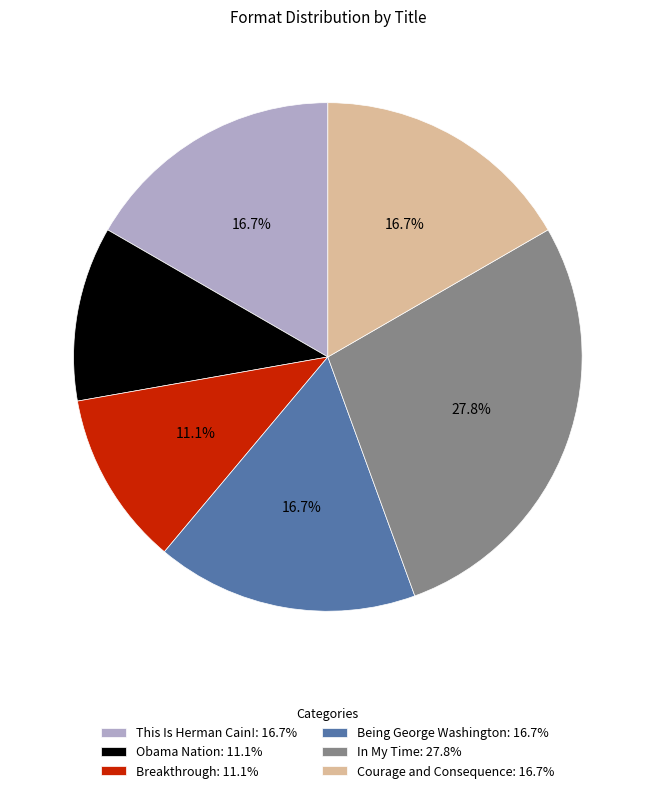

Approximately how many times larger is the value at Obama Nation: 11.1% compared to Being George Washington: 16.7%?

0.7